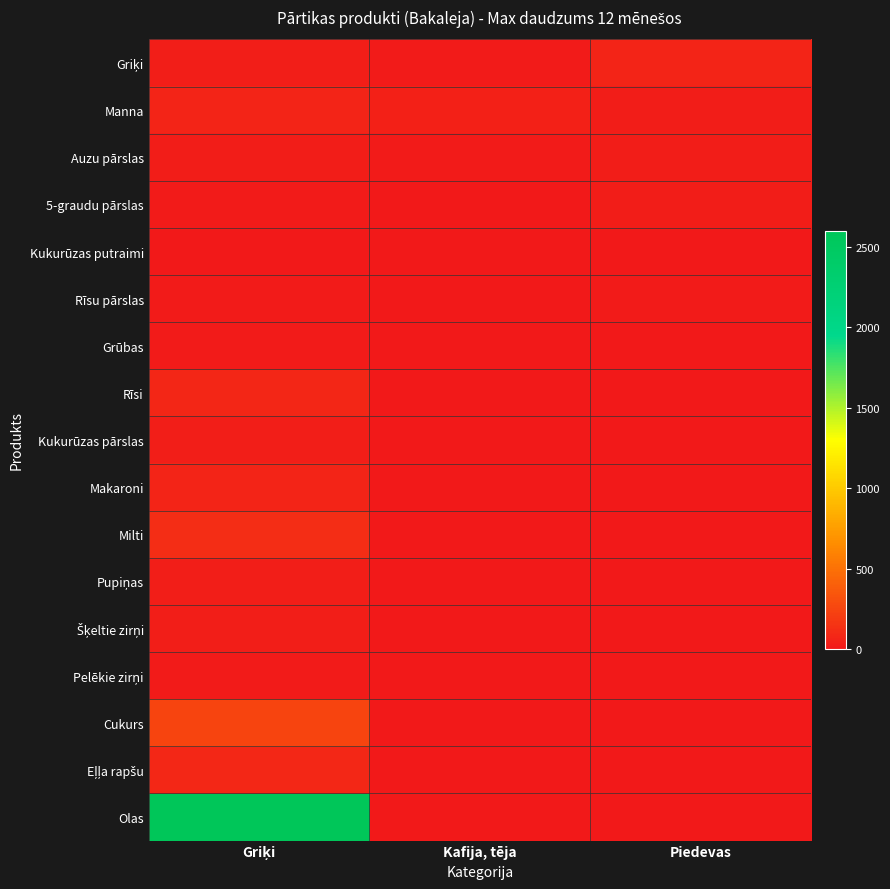

Which series has the largest total across all categories?

Olas